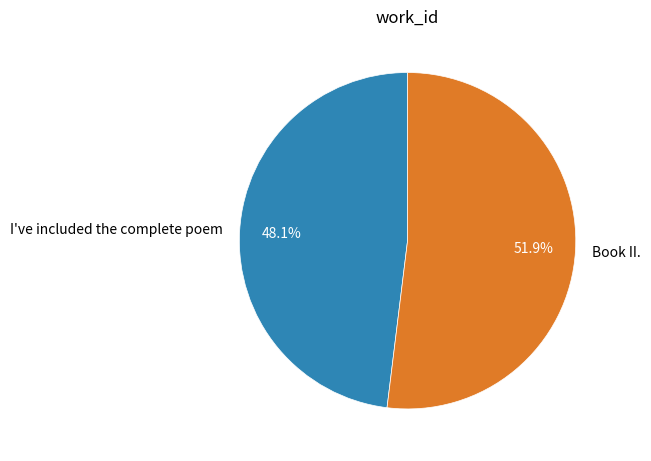

To the nearest percent, what percentage of the pie is Book II.?

52%